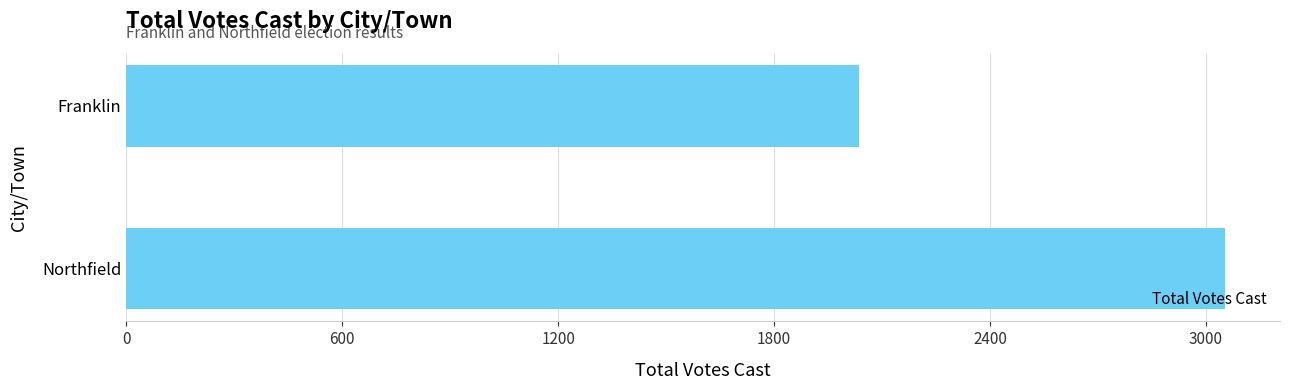

List the labels in order of value, smallest first.

Franklin, Northfield